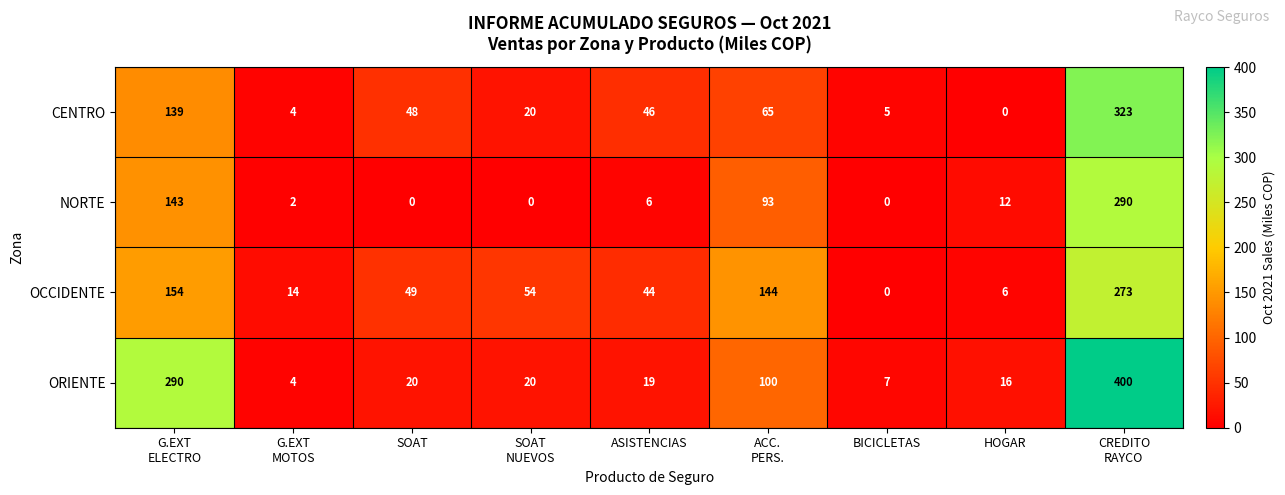

What value does the ORIENTE series have at ASISTENCIAS?

19